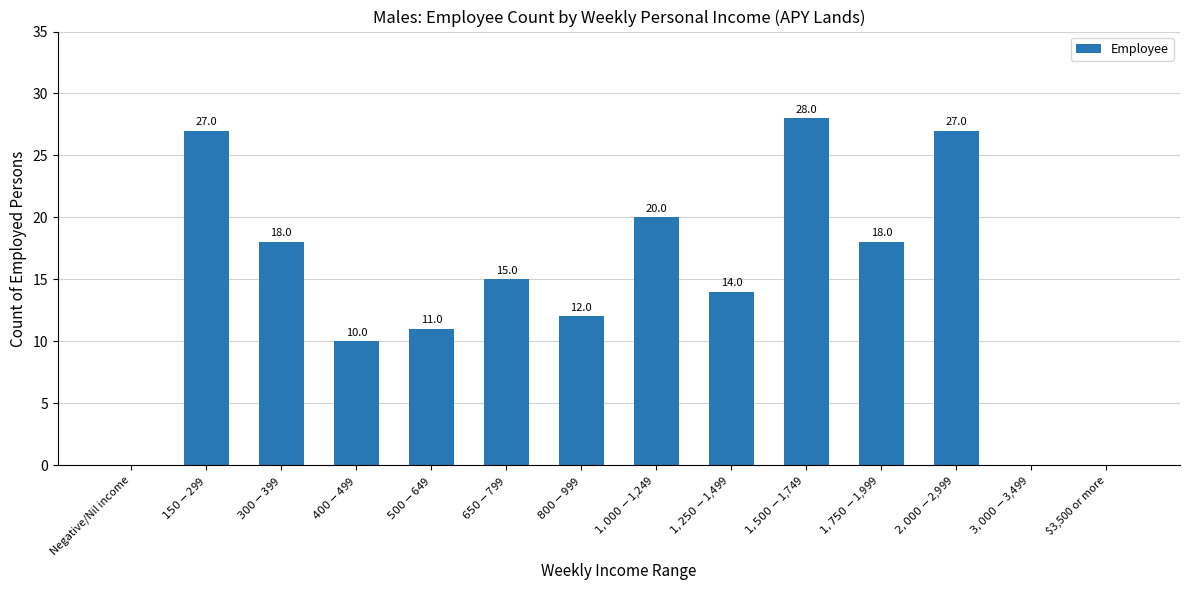

How many data points does each series have?

14